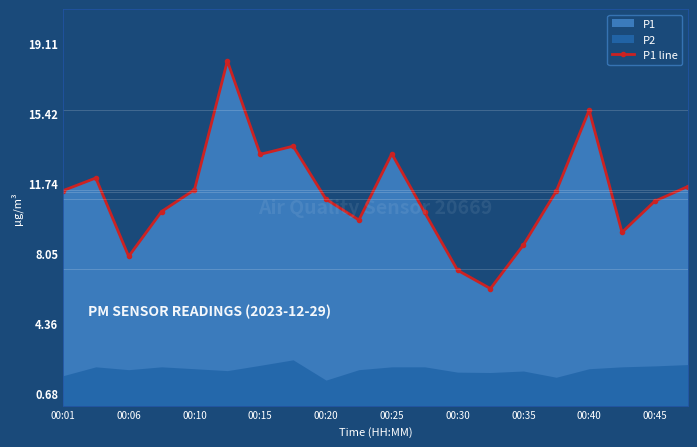

How many interior local peaks does the P1 line series have?

5